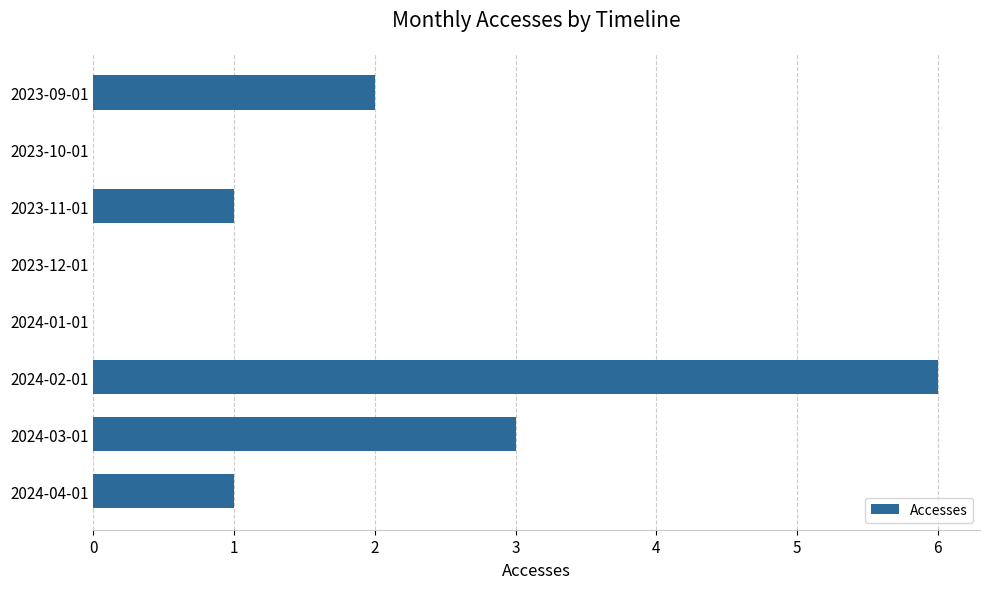

What is the change in value from 2024-01-01 to 2024-03-01?

+3